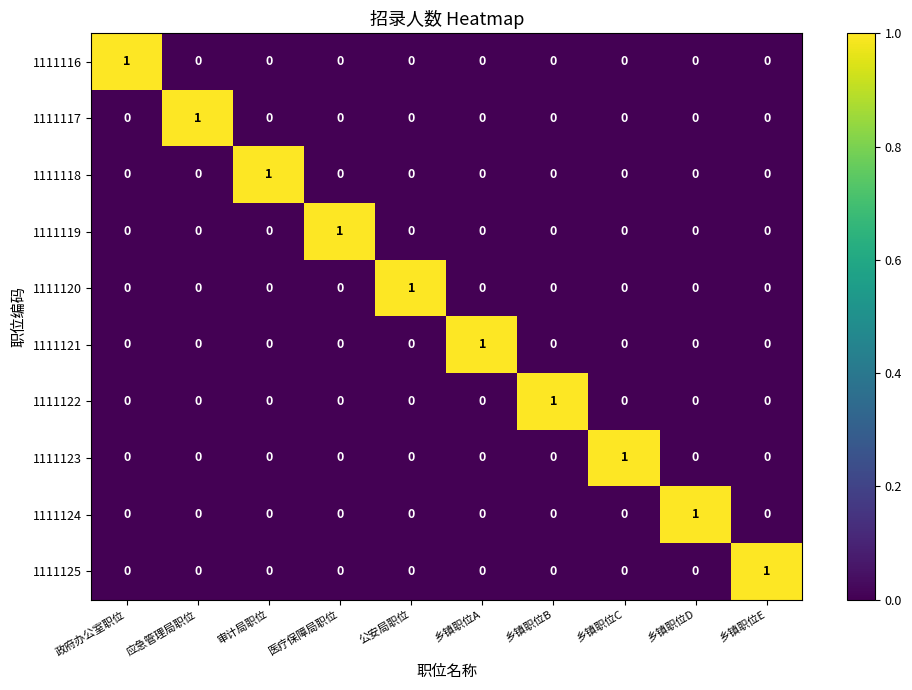

Which category has the highest value in the 1111124 series?

乡镇职位D